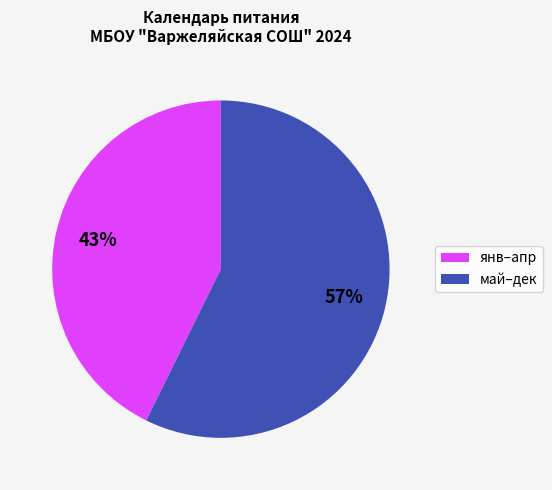

To the nearest percent, what is the average slice percentage?

50%